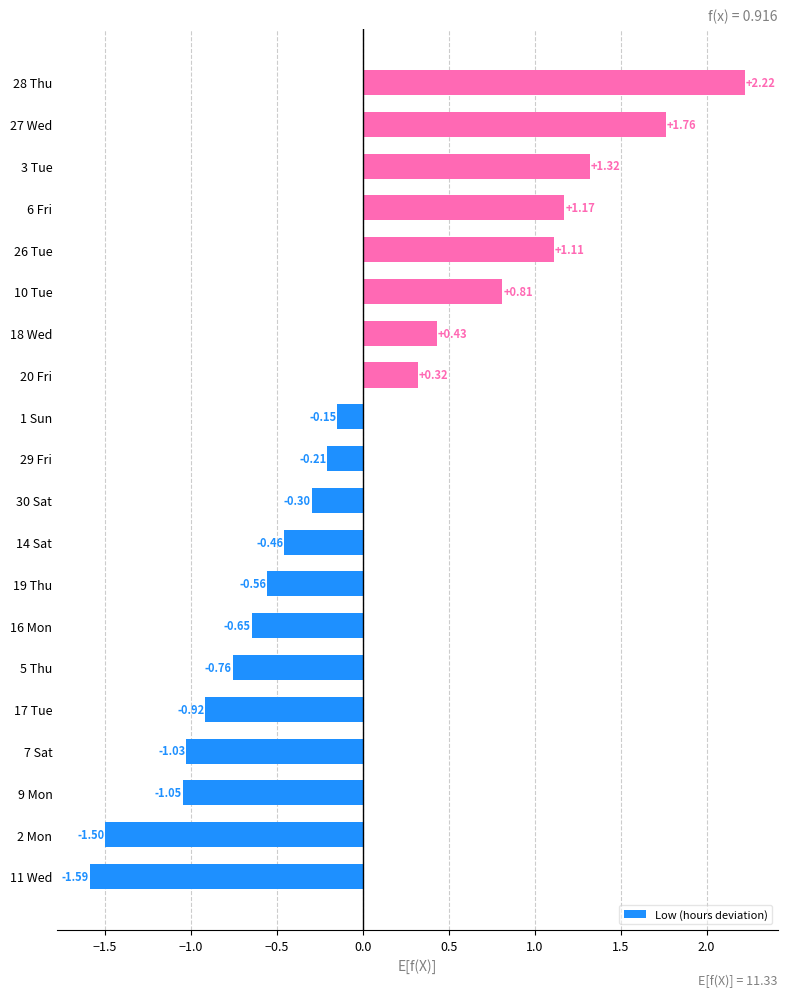

Which category has the lowest value across all series?

11 Wed